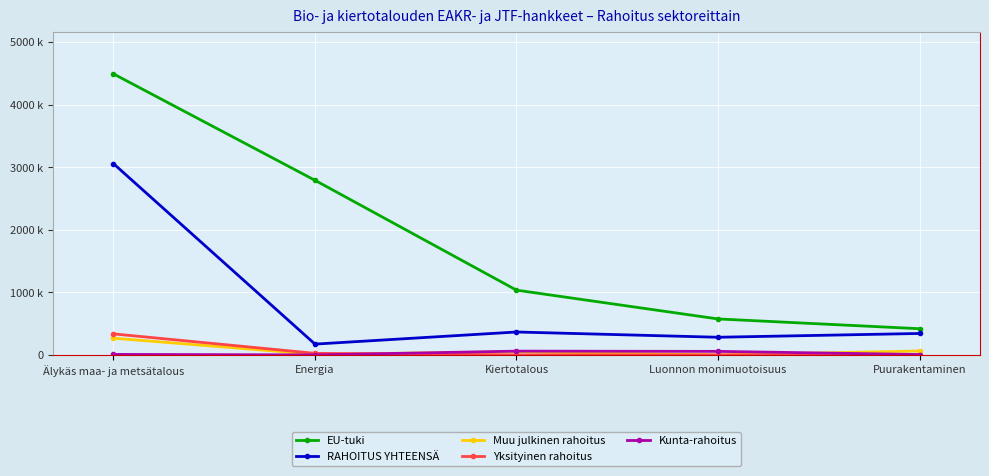

What are all the series names shown in the legend?

EU-tuki, RAHOITUS YHTEENSÄ, Muu julkinen rahoitus, Yksityinen rahoitus, Kunta-rahoitus